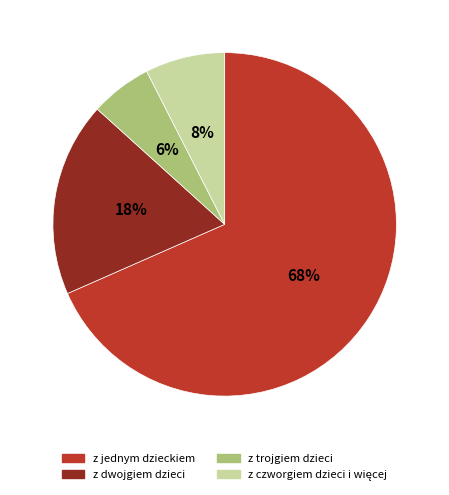

True or false: z dwojgiem dzieci accounts for 18% of the total.

True